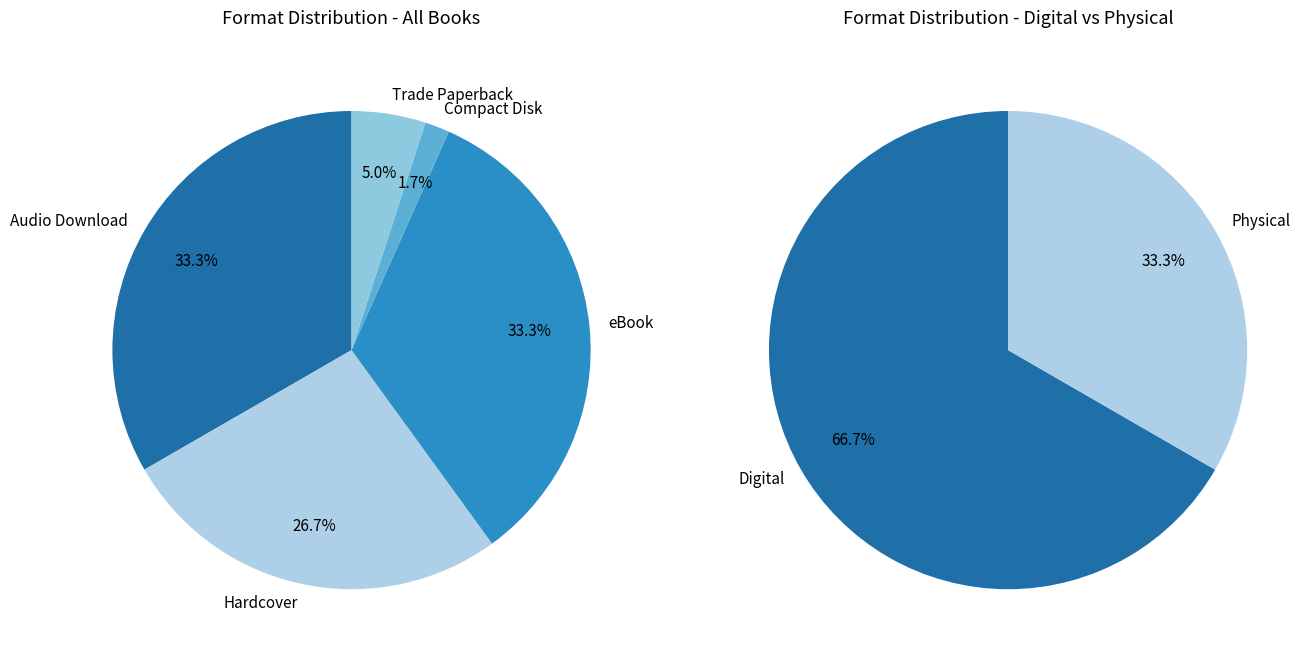

Rank the categories by value from highest to lowest.

Audio Download, eBook, Hardcover, Trade Paperback, Compact Disk